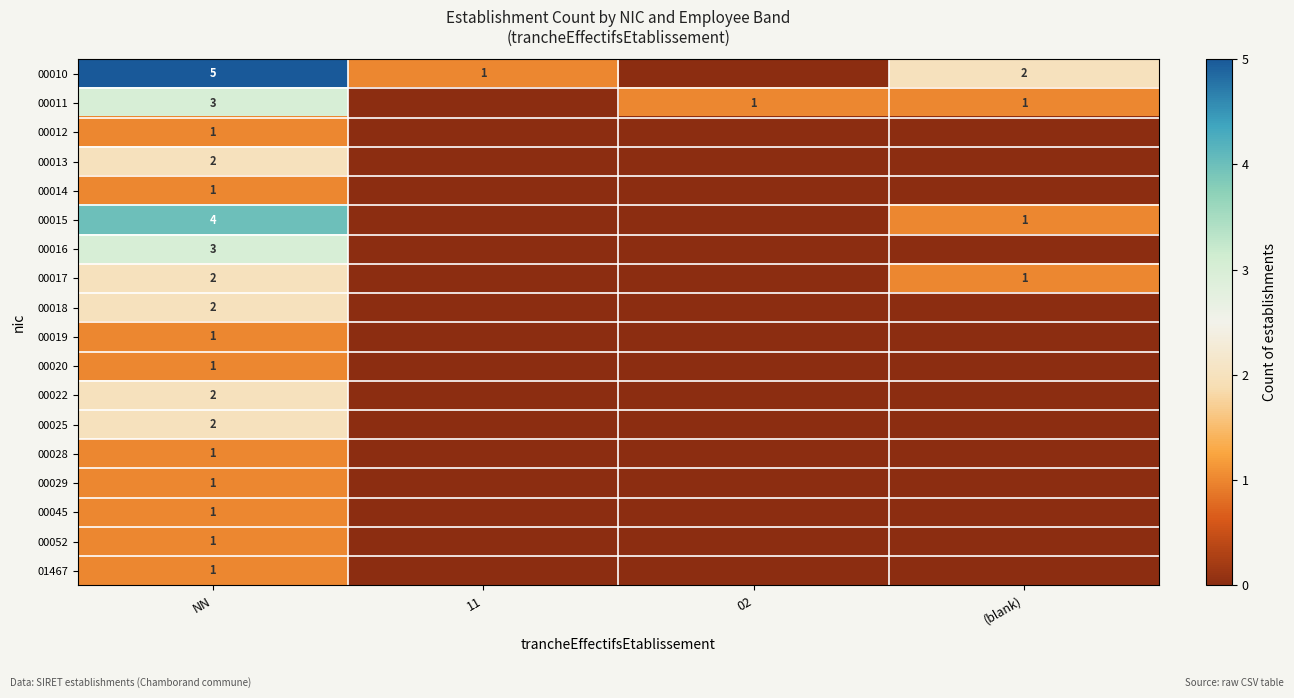

What is the spread (max minus min) of values at NN?

4